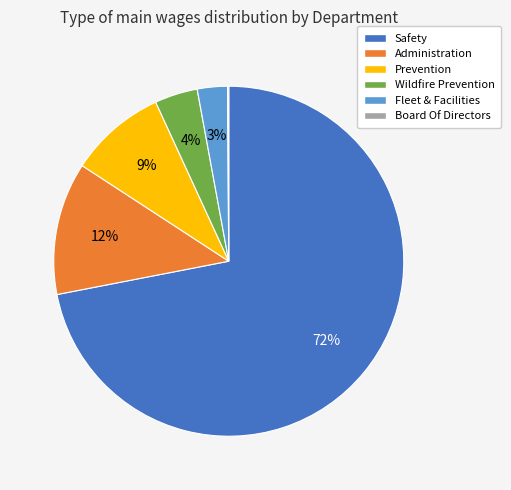

What is the majority slice?

Safety